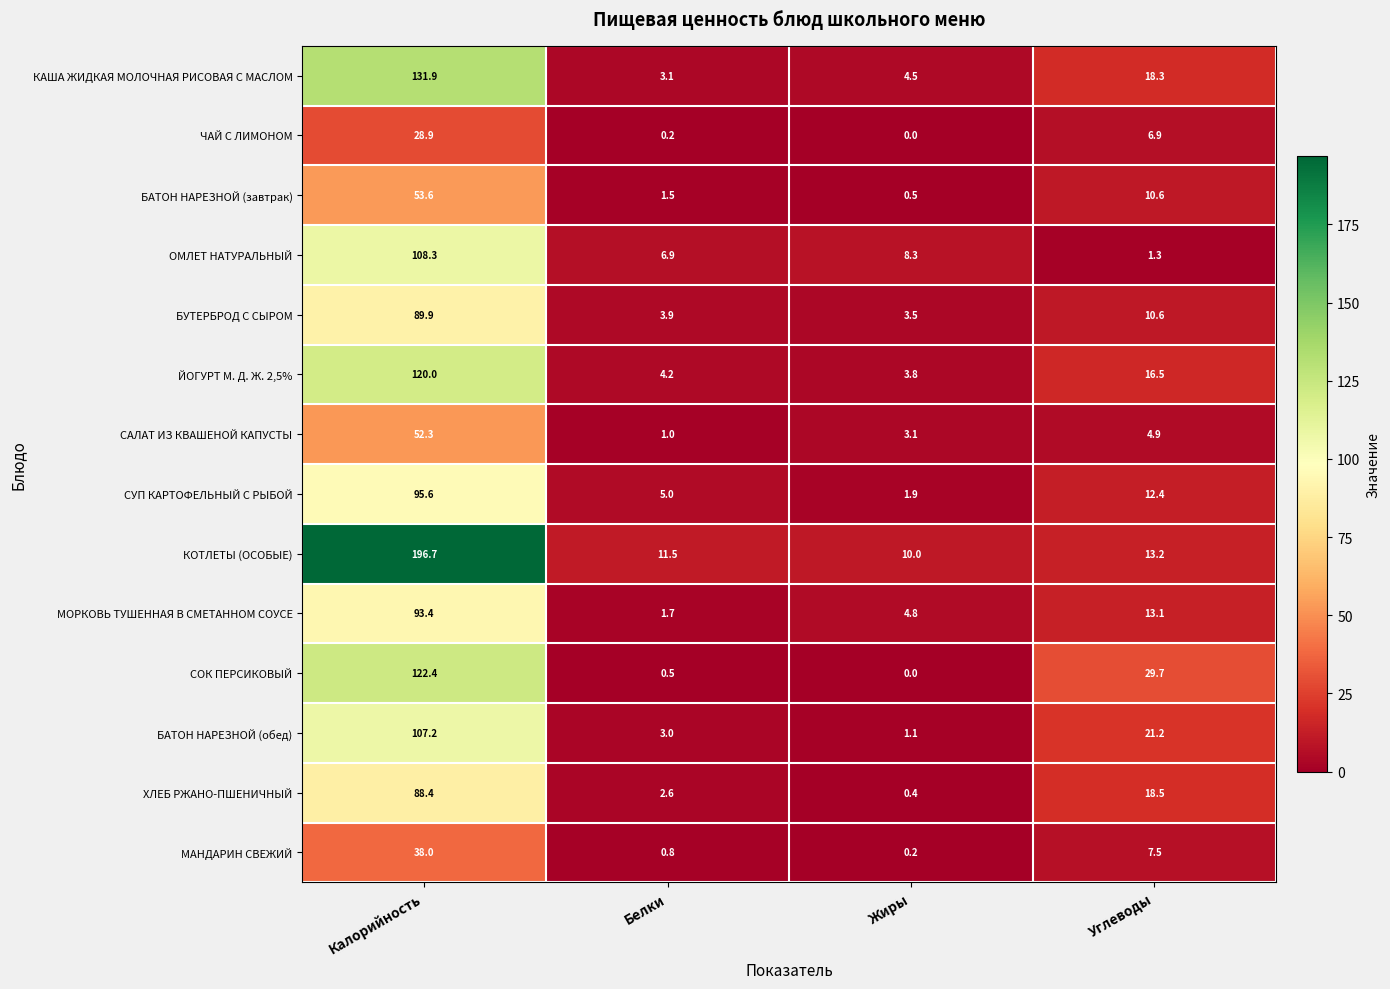

Which category has the lowest value across all series?

Жиры